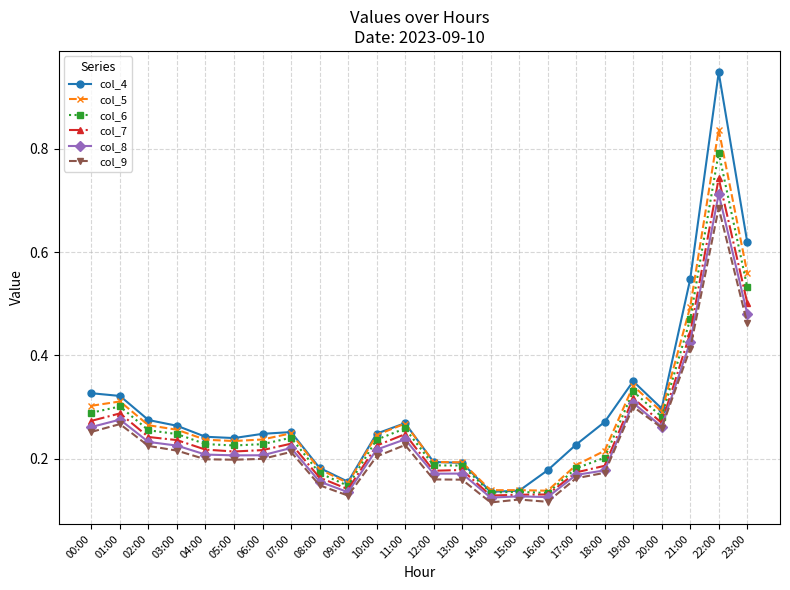

At how many categories does at least one series exceed 0?

24